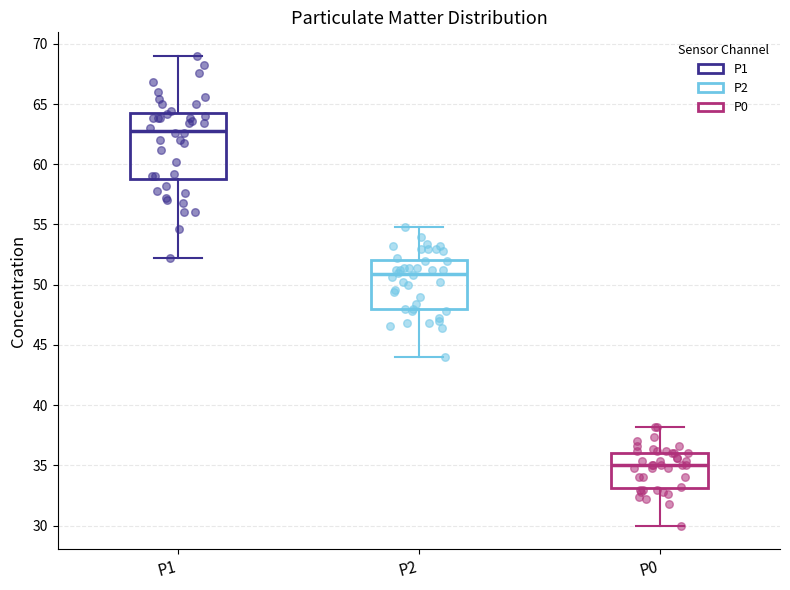

Comparing the boxes themselves (not the whiskers), which one is the tallest?

P1